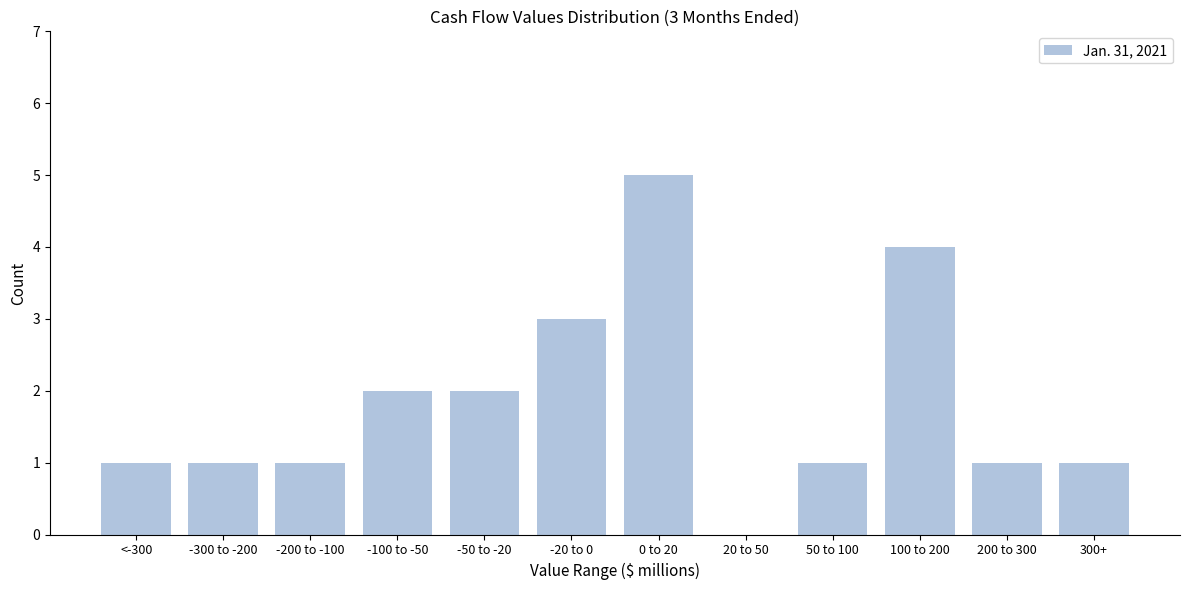

Reading right to left, list all the values displayed in this chart.

300+=1	200 to 300=1	100 to 200=4	50 to 100=1	20 to 50=0	0 to 20=5	-20 to 0=3	-50 to -20=2	-100 to -50=2	-200 to -100=1	-300 to -200=1	<-300=1